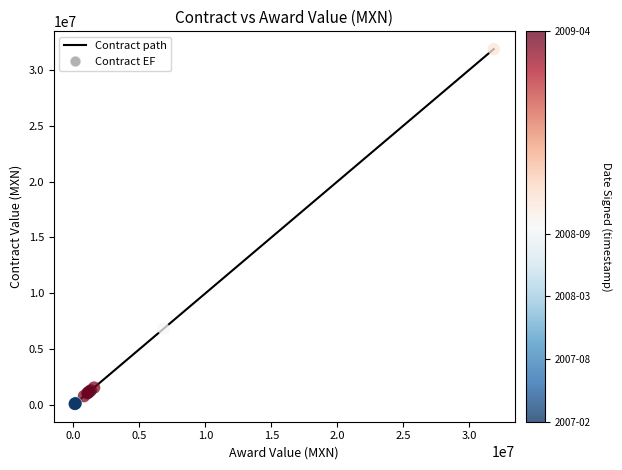

What is the difference between the maximum and minimum values?

31750803.0